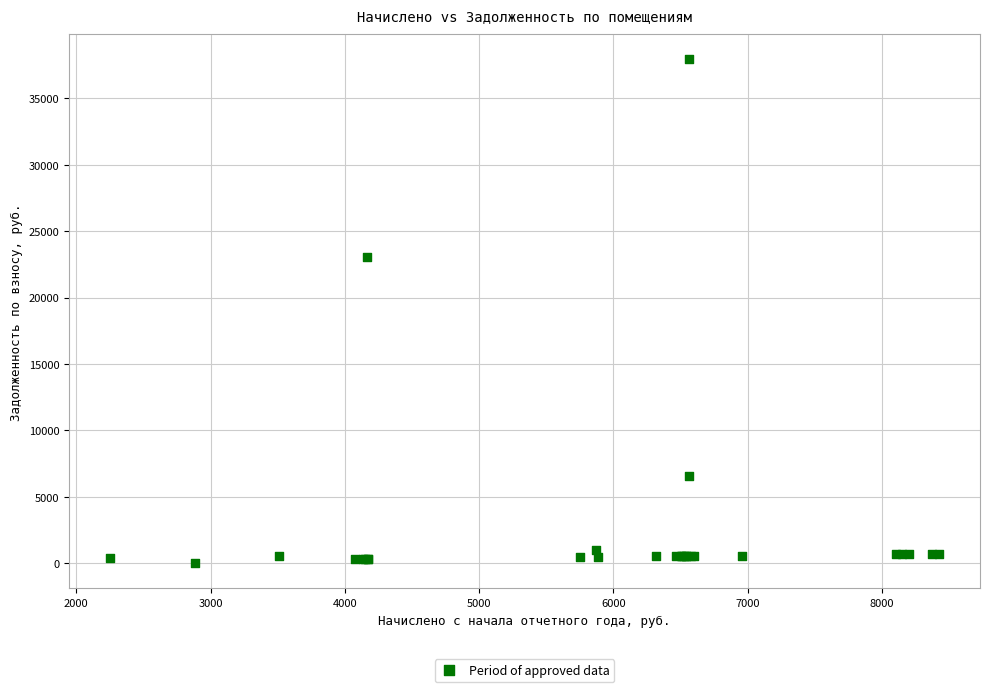

What Y value in the scatter plot is closest to 18970?

23075.2